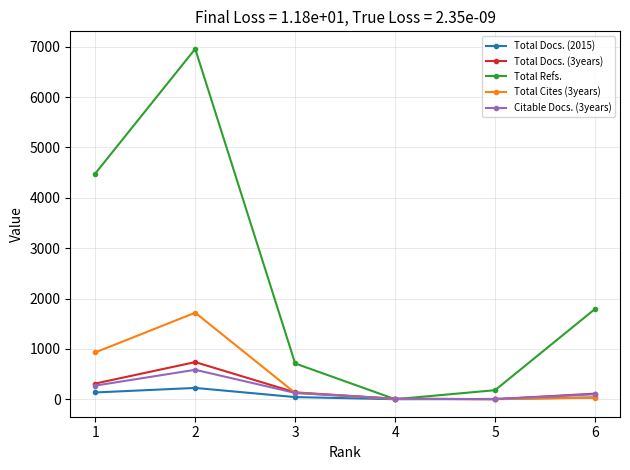

The value of Citable Docs. (3years) at 2 is 584. True or false?

True